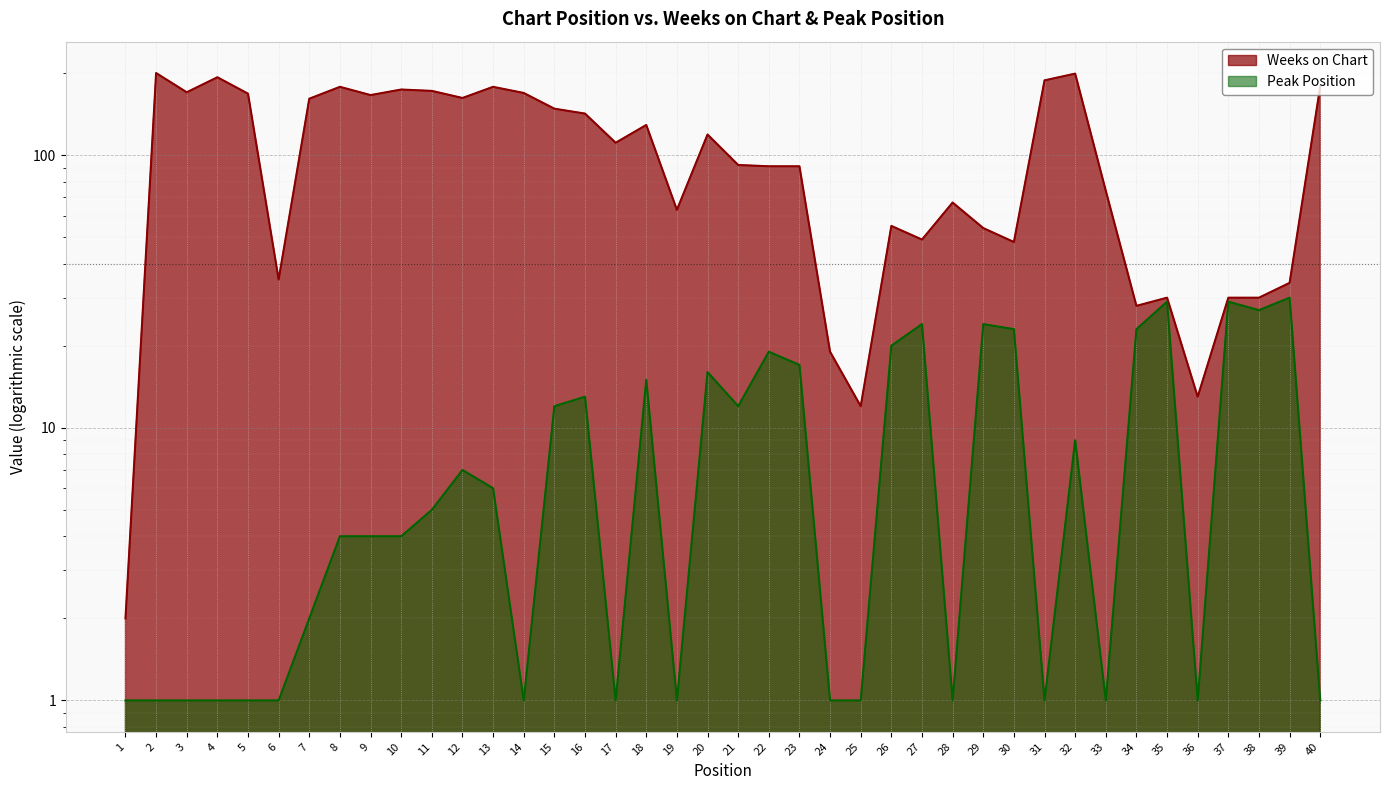

How many lines are shown in the chart?

2